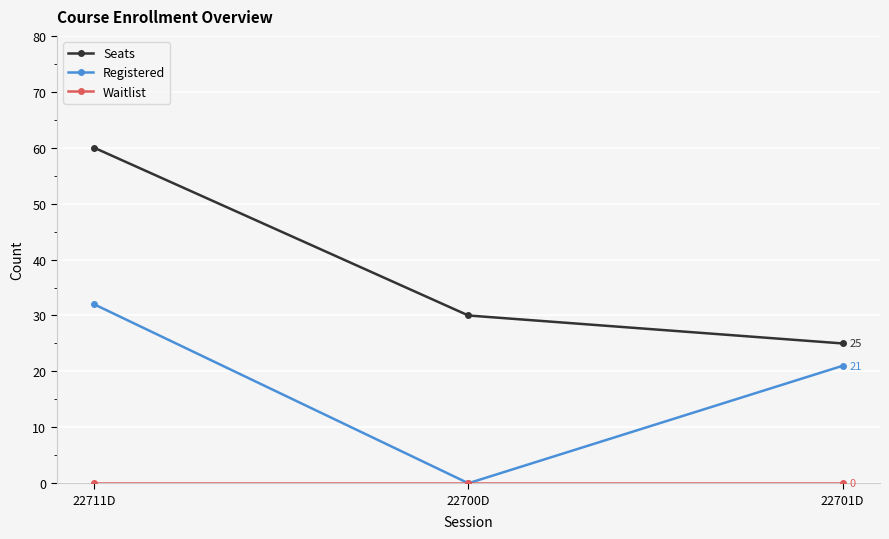

Is this an area chart (filled region under the line)?

No